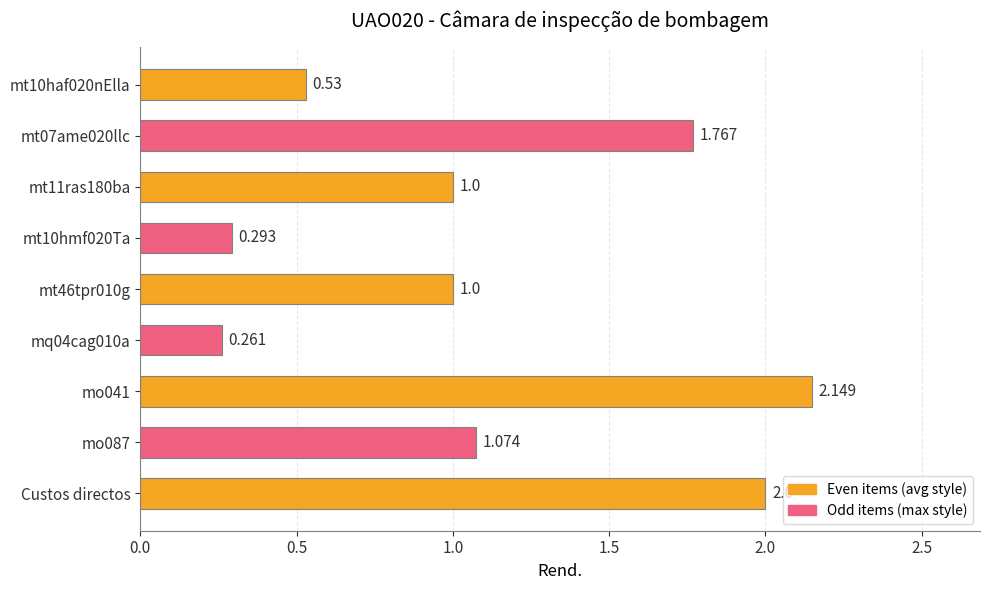

Are the bars horizontal?

Yes